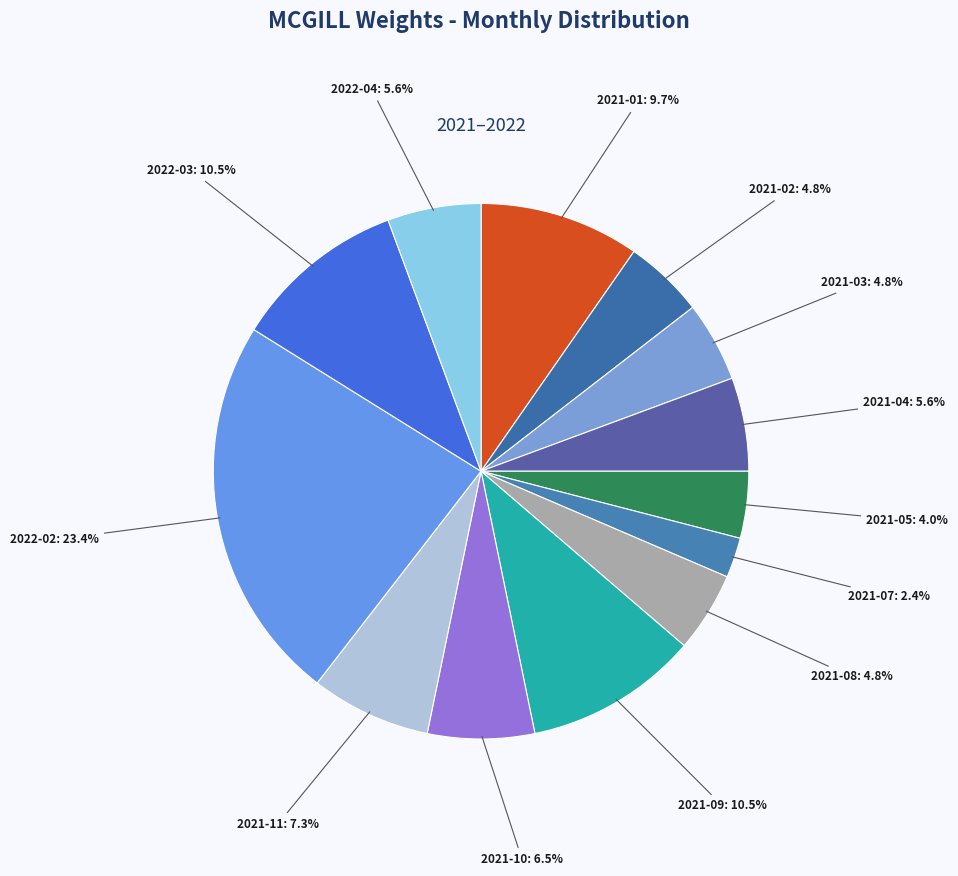

What percentage is the 2022-04 slice, to the nearest percent?

6%